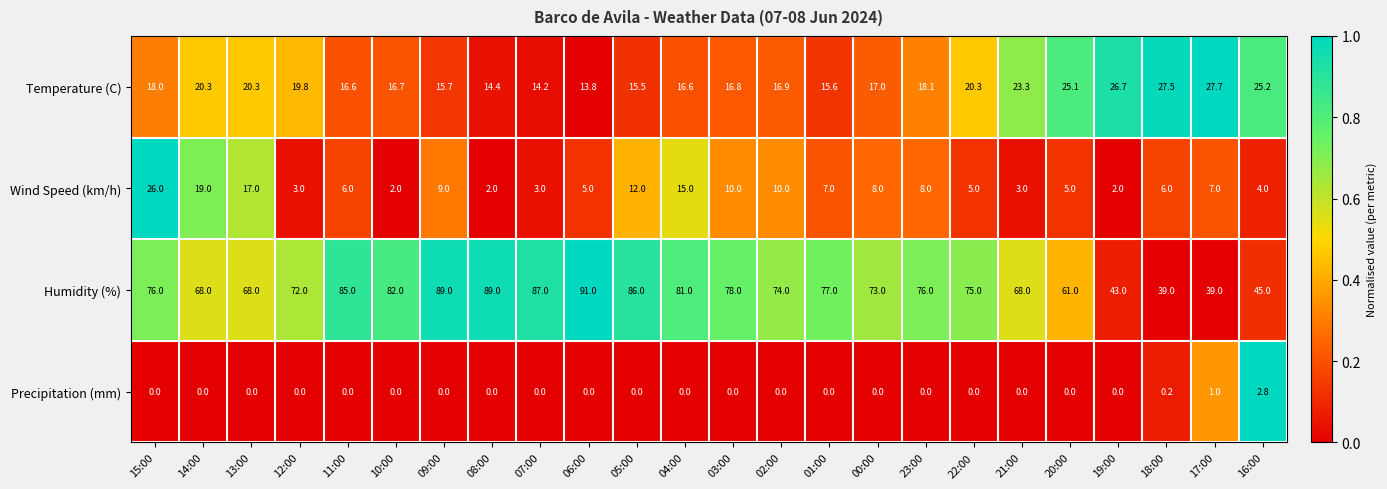

Between 23:00 and 18:00, which series saw the biggest shift?

Humidity (%)